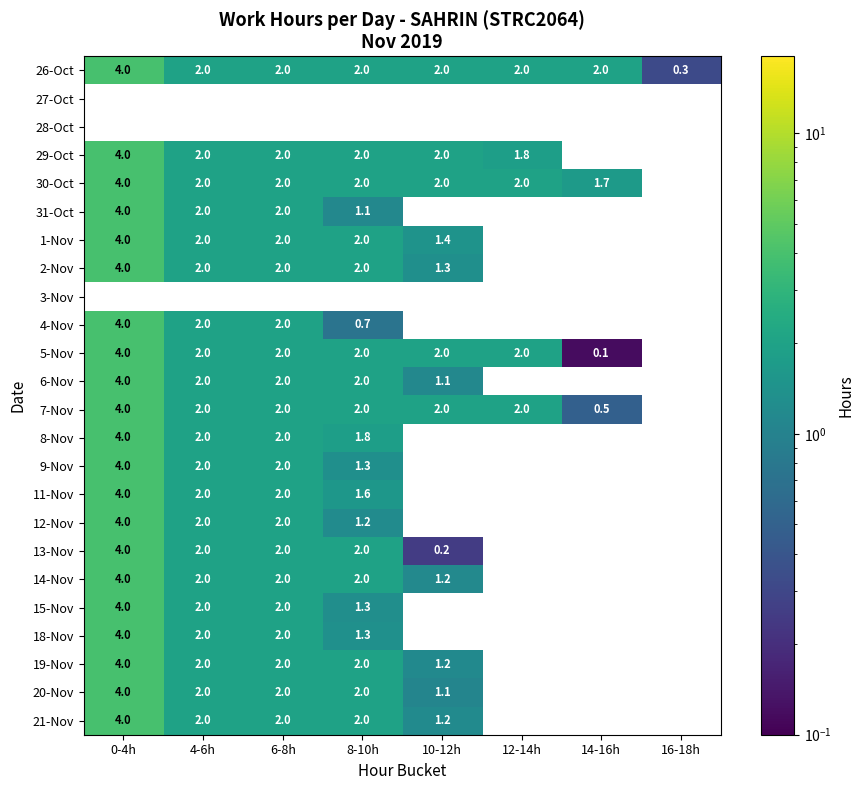

True or false: 6-Nov has a value of 3.5 at 4-6h.

False